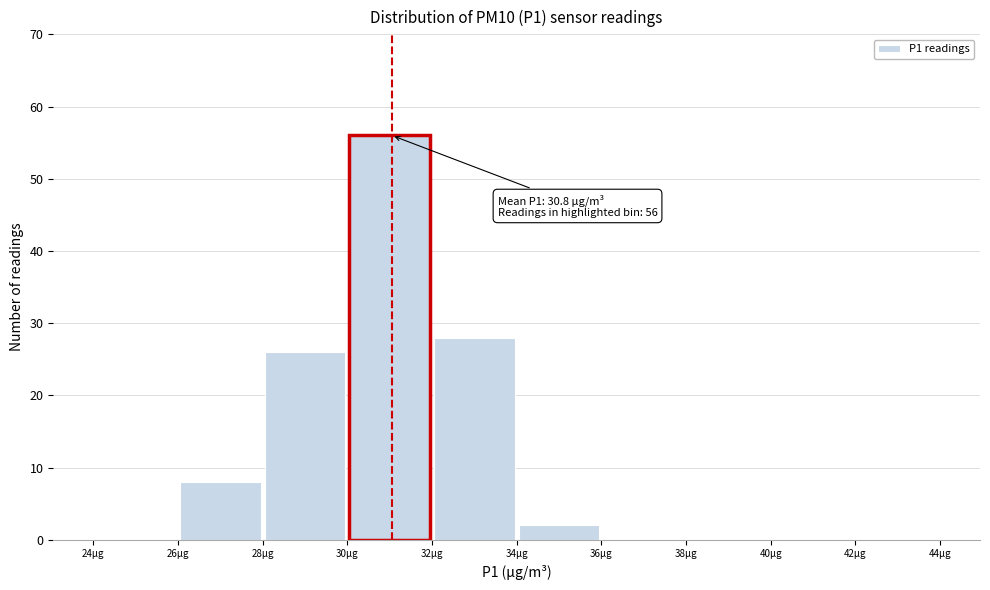

Over which range of the x-axis is the bar tallest?

30 to 32